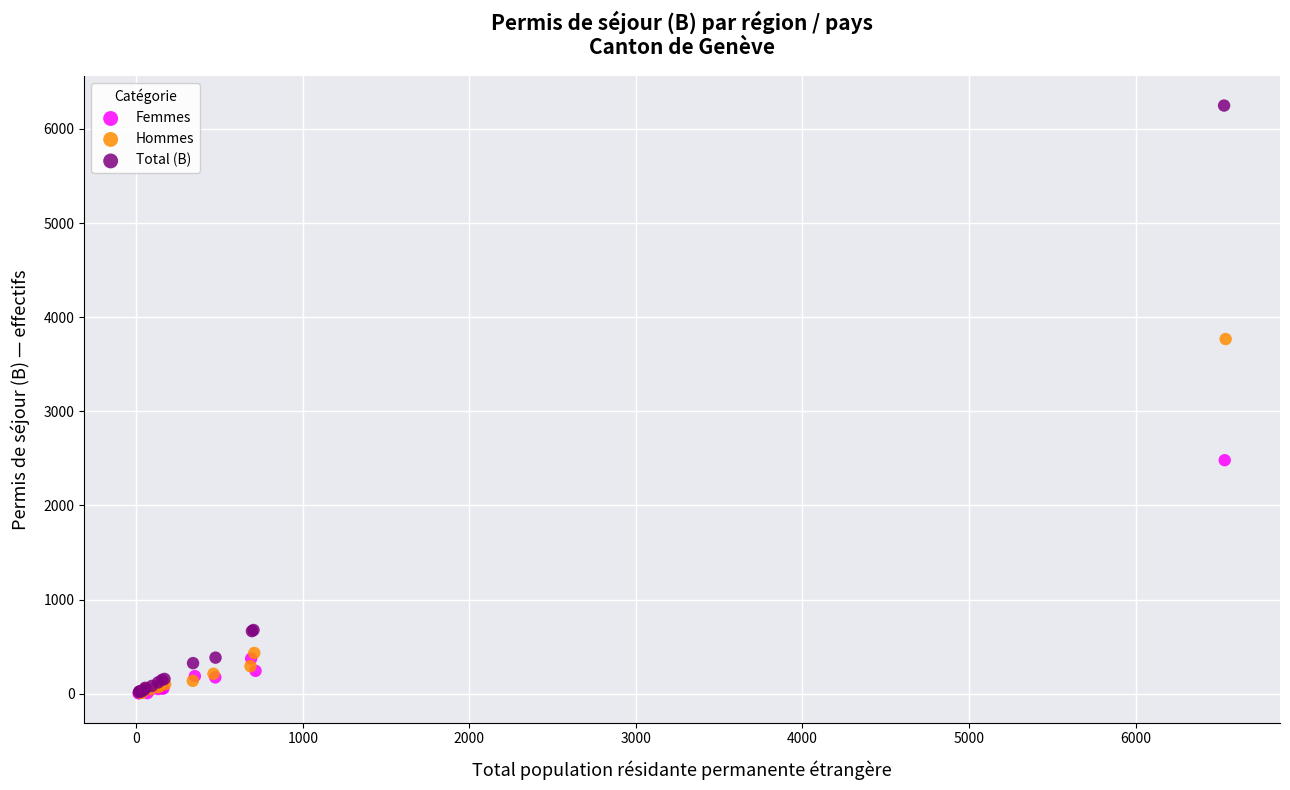

Which series has the largest Y range (max minus min)?

Total (B)